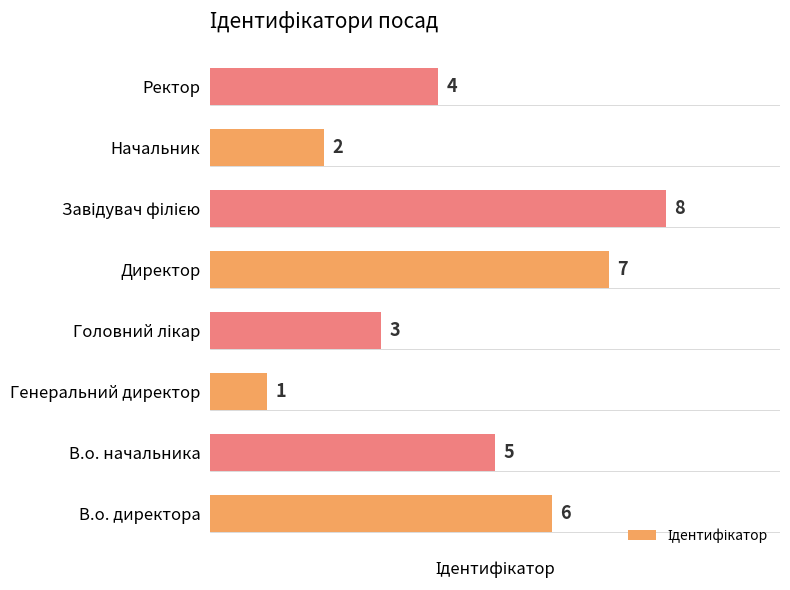

Reading bottom to top, transcribe all the data shown in this chart.

6	5	1	3	7	8	2	4